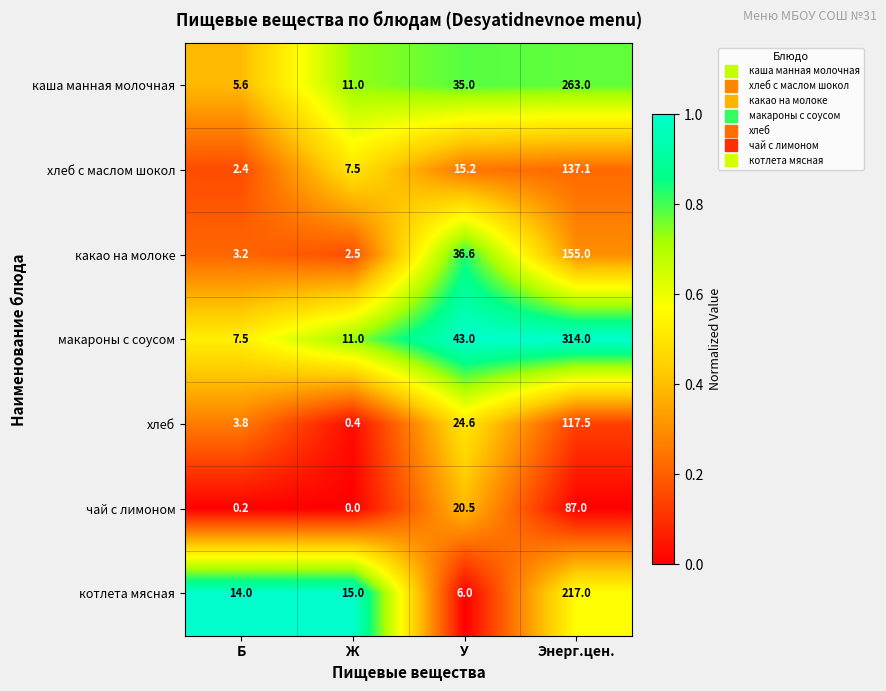

At which category is the sum across all series the highest?

Энерг.цен.